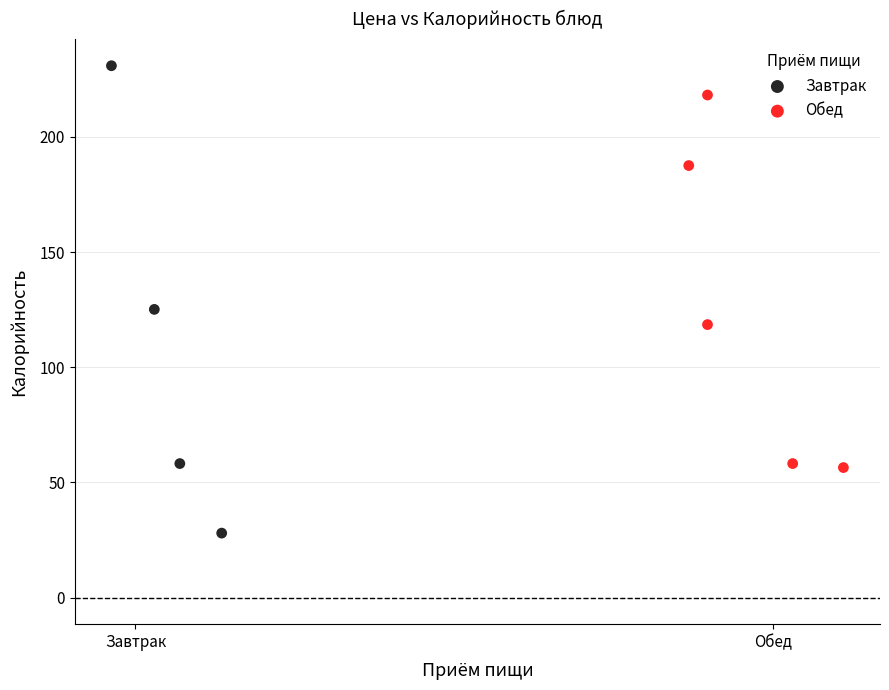

Which series contains the lowest Y value?

Завтрак